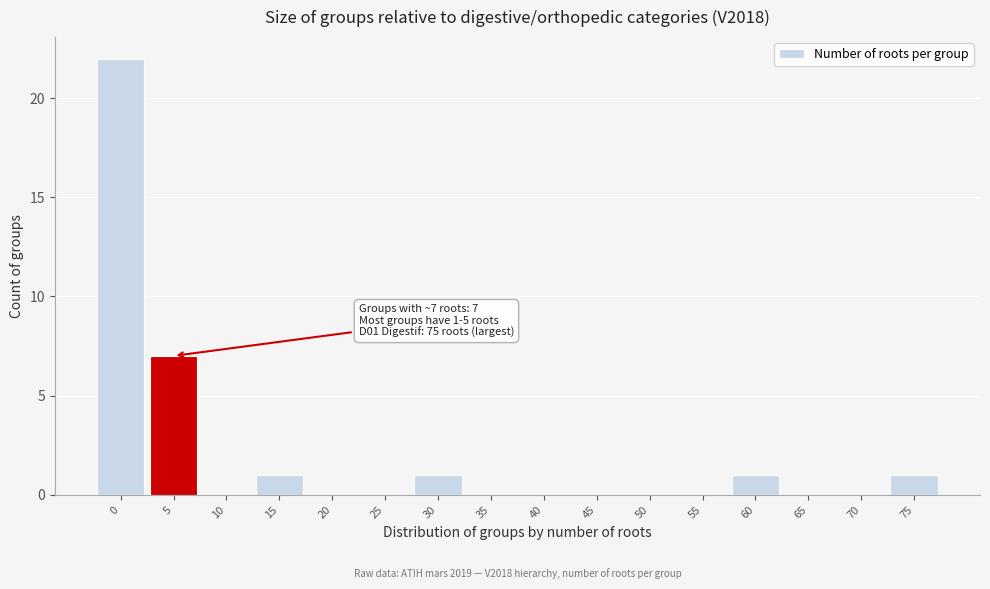

Reading right to left, what are all the values shown in this chart?

75=1	70=0	65=0	60=1	55=0	50=0	45=0	40=0	35=0	30=1	25=0	20=0	15=1	10=0	5=7	0=22